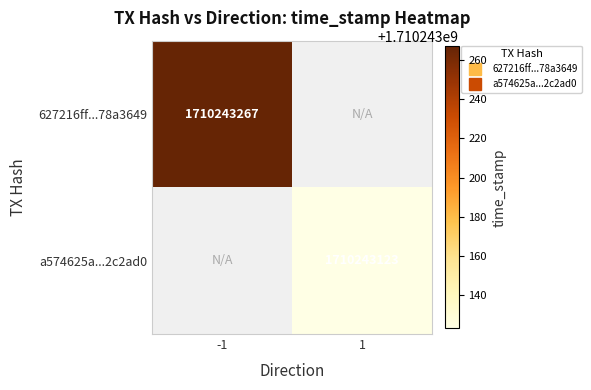

The value of 627216ff...78a3649 at -1 is 1710243267. True or false?

True